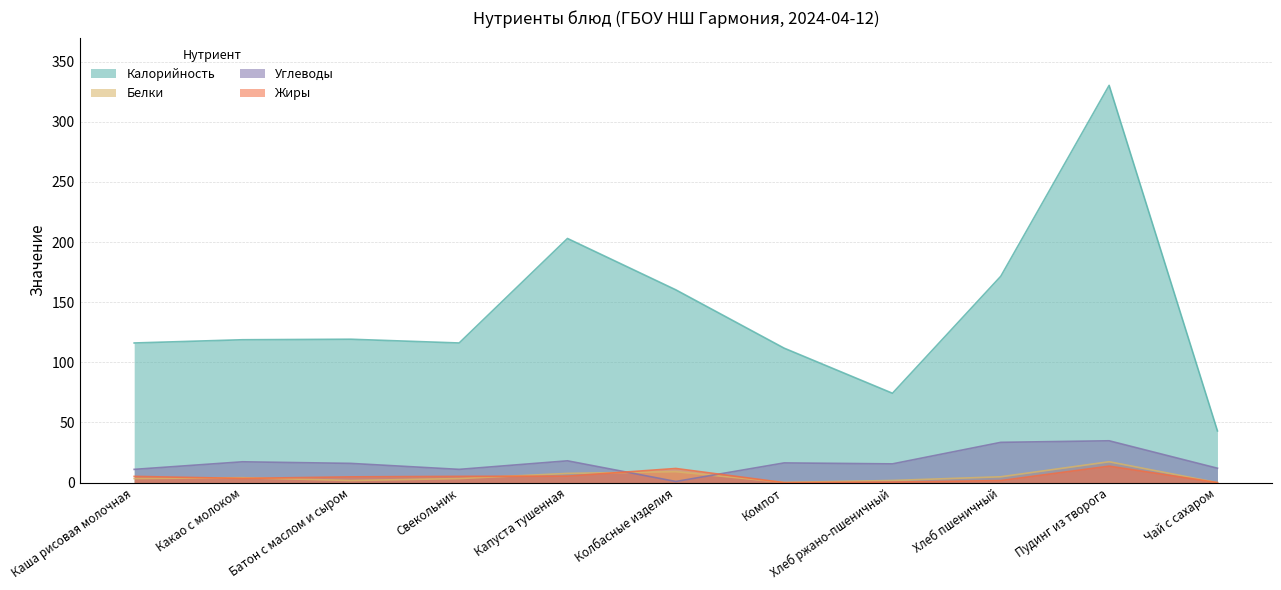

What is the label of the 9th point from the right?

Батон с маслом и сыром